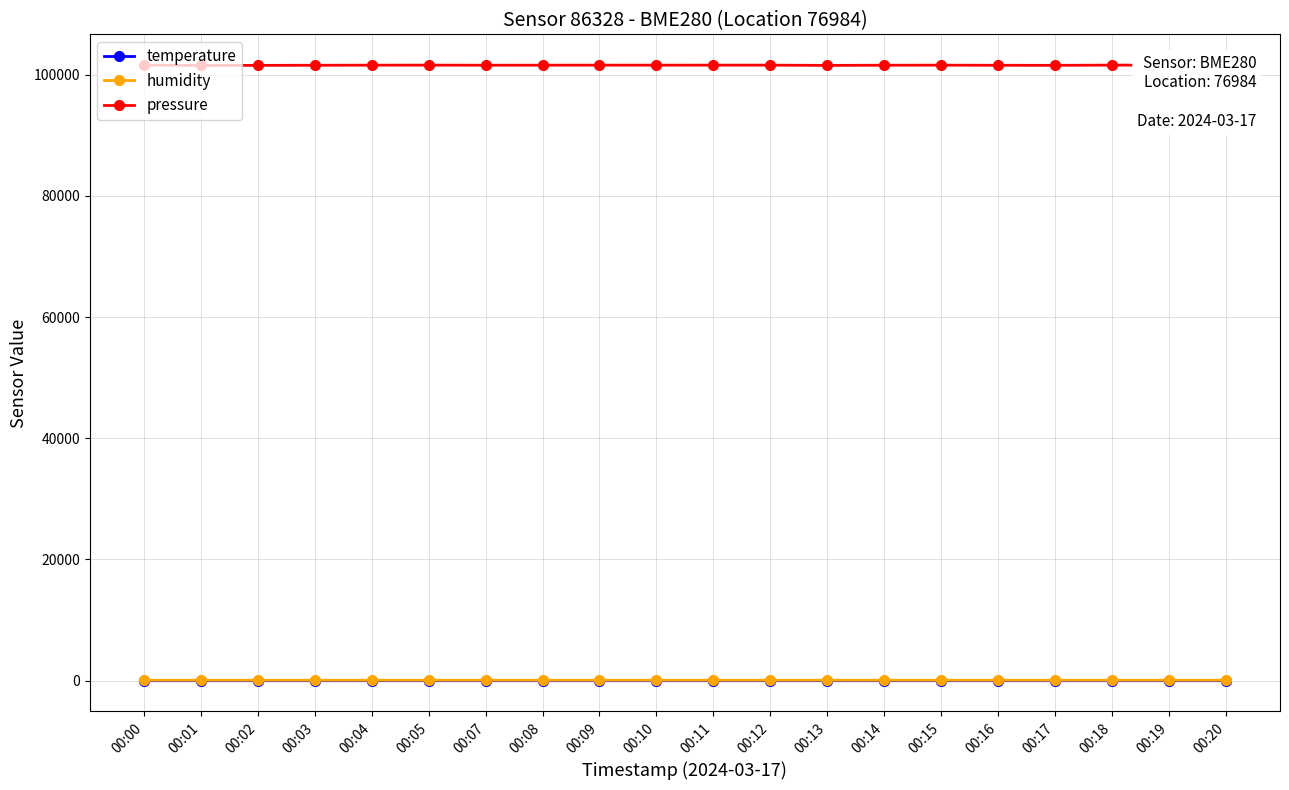

What is the difference between the maximum and minimum values in the humidity series?

2.4